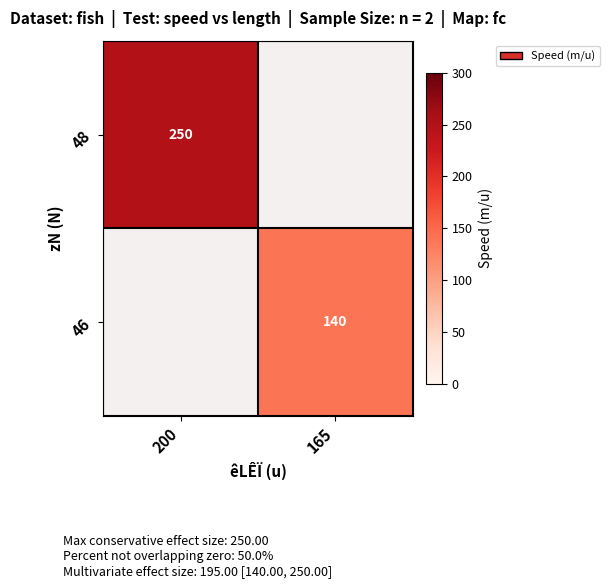

The value of 48 at 200 is 332. True or false?

False